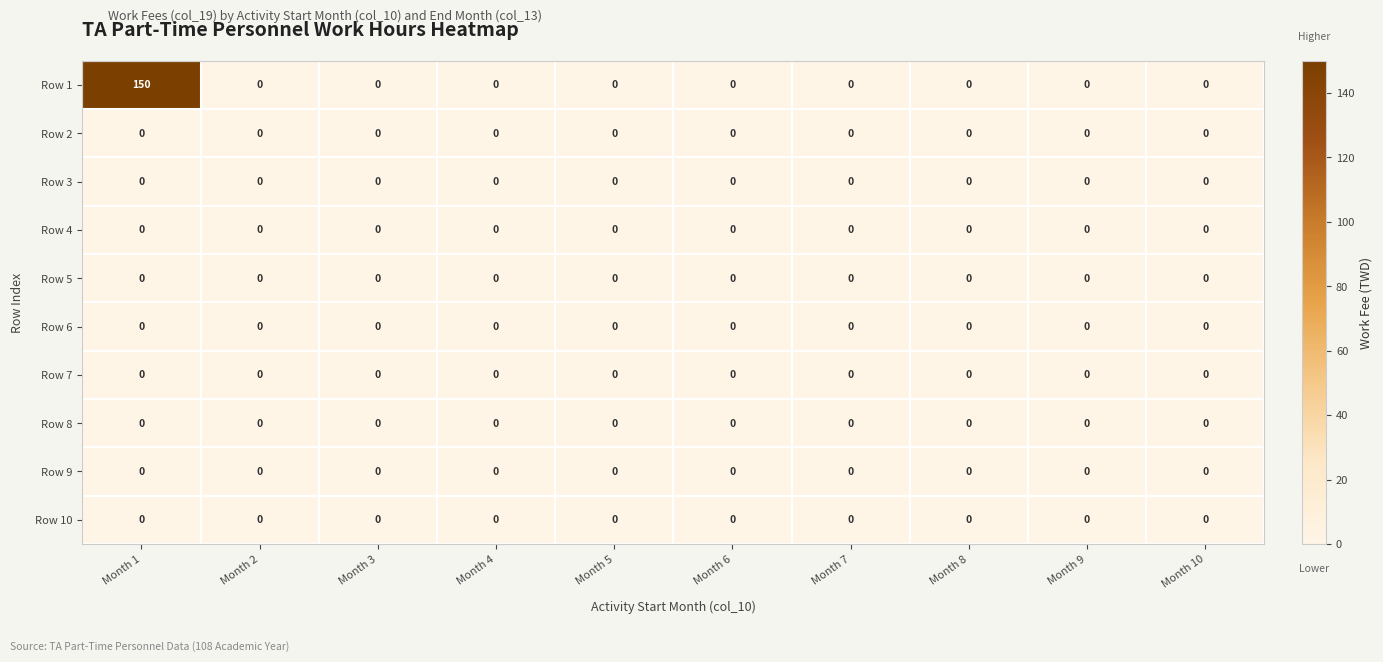

At which category is the sum across all series the highest?

Month 1